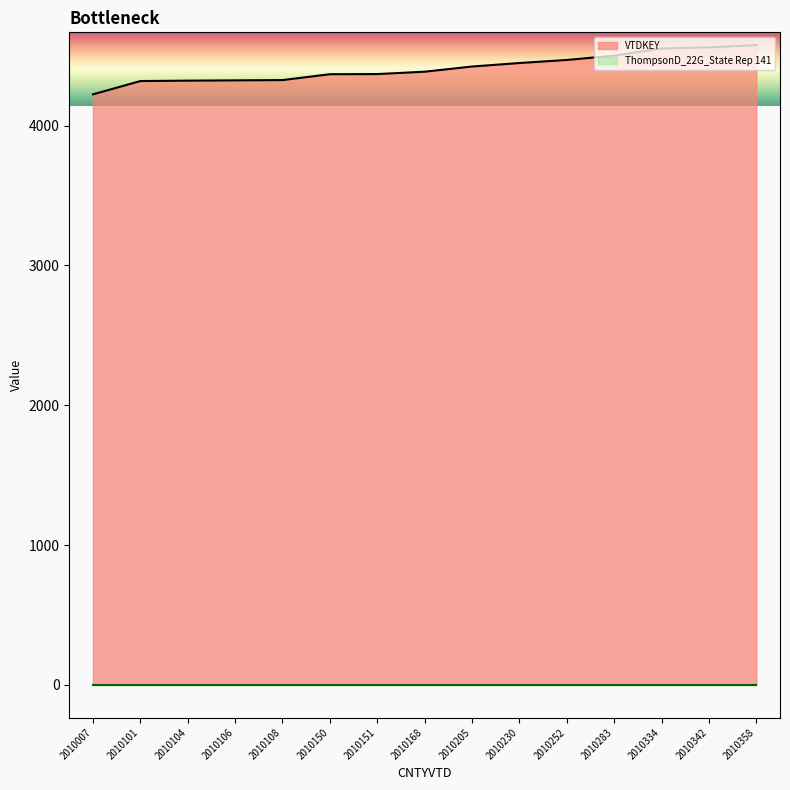

What is the difference between the second highest and minimum values?

336